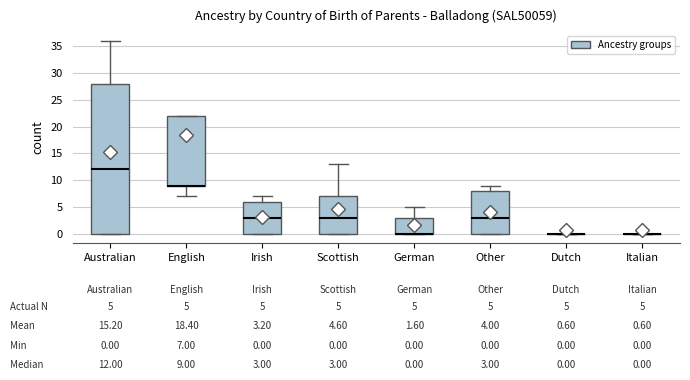

Comparing the boxes themselves (not the whiskers), which one is the tallest?

Australian